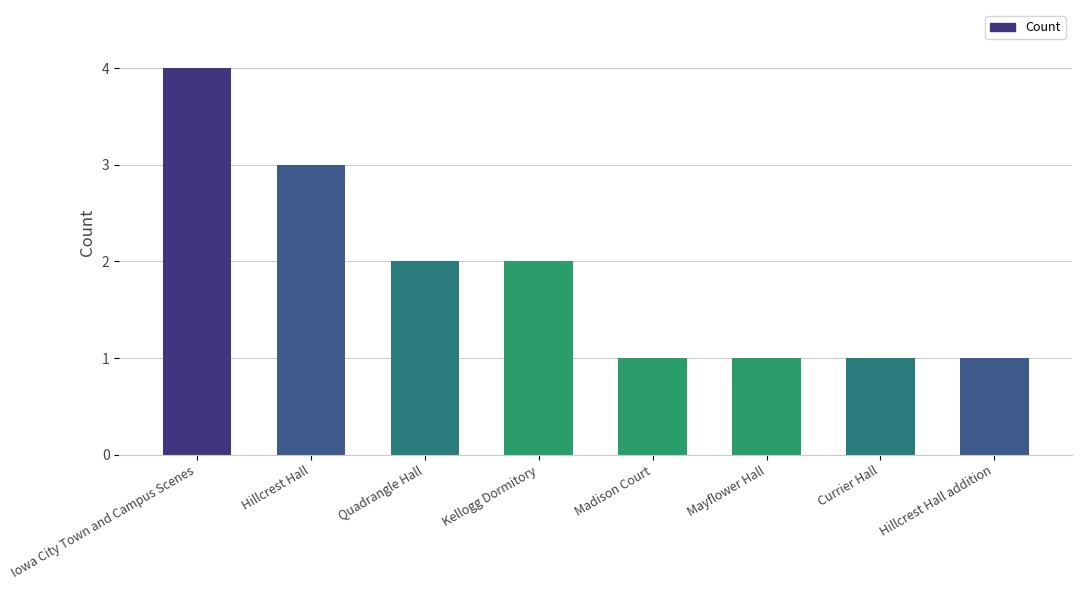

Which category has the highest value across all series?

Iowa City Town and Campus Scenes